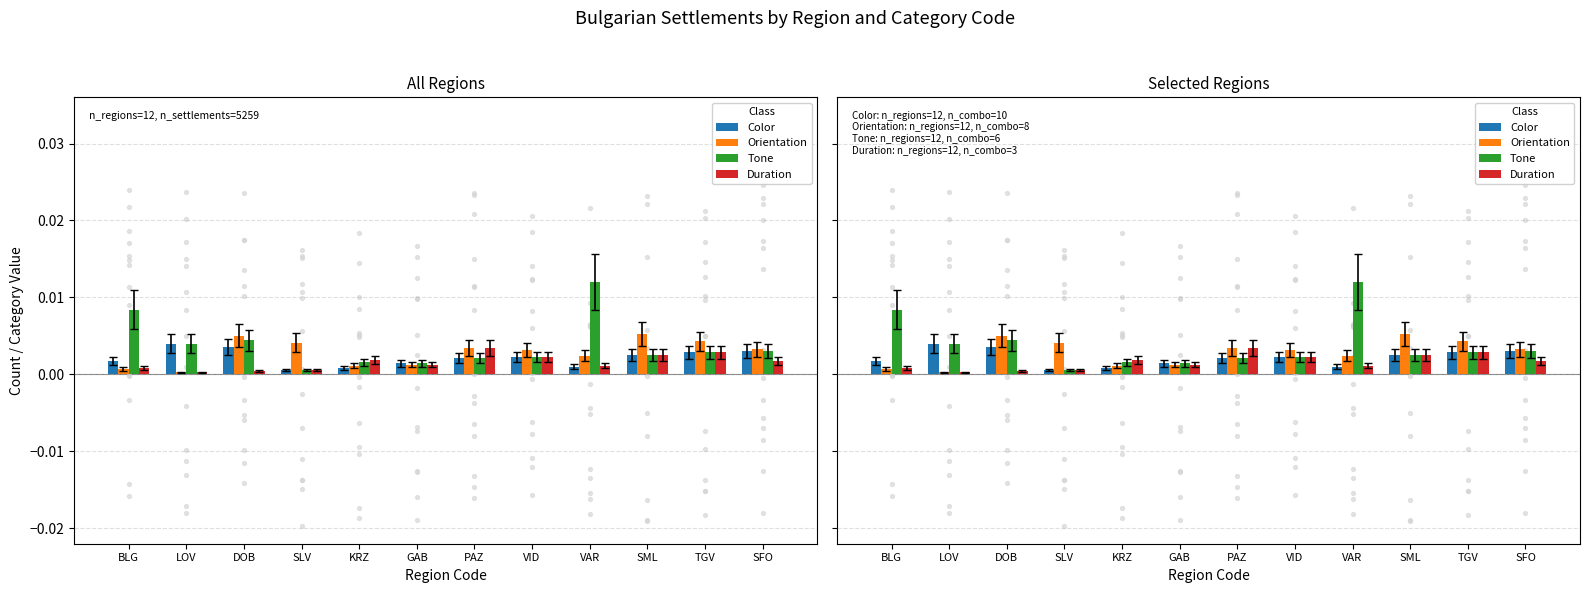

At which category is the sum across all series the highest?

VAR